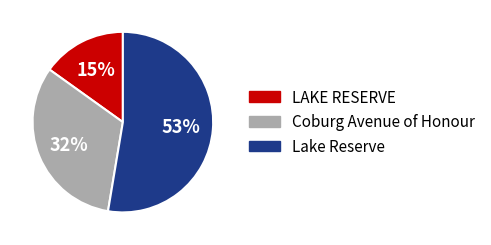

Rank the categories by value from lowest to highest.

LAKE RESERVE, Coburg Avenue of Honour, Lake Reserve